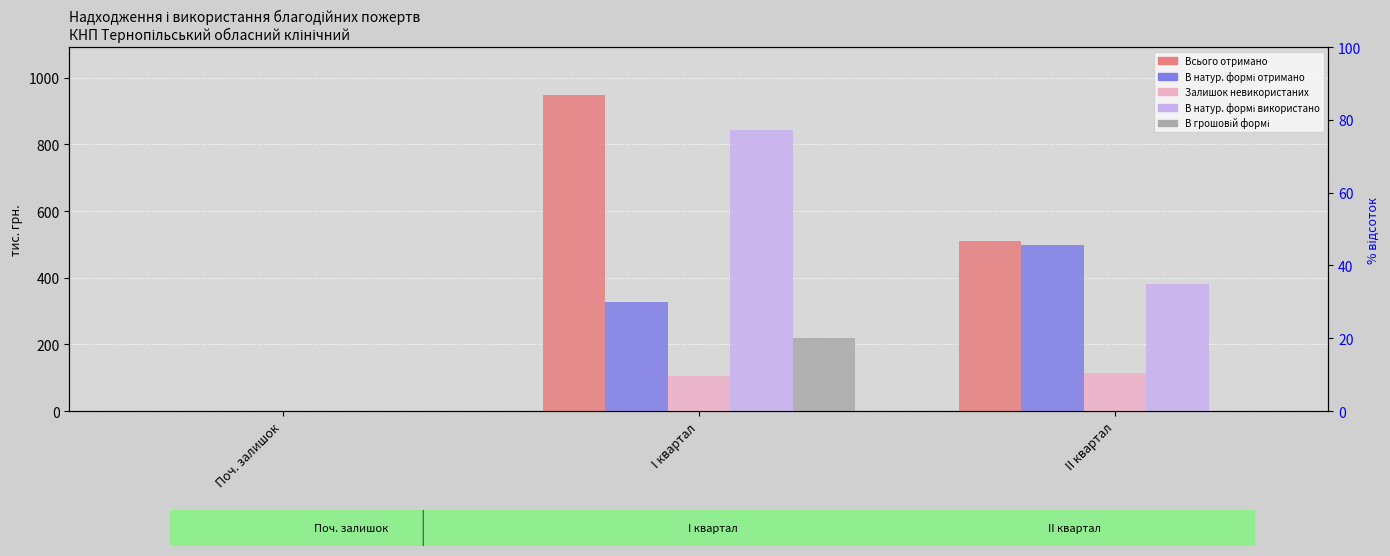

Which series has the largest range (max minus min)?

Всього отримано